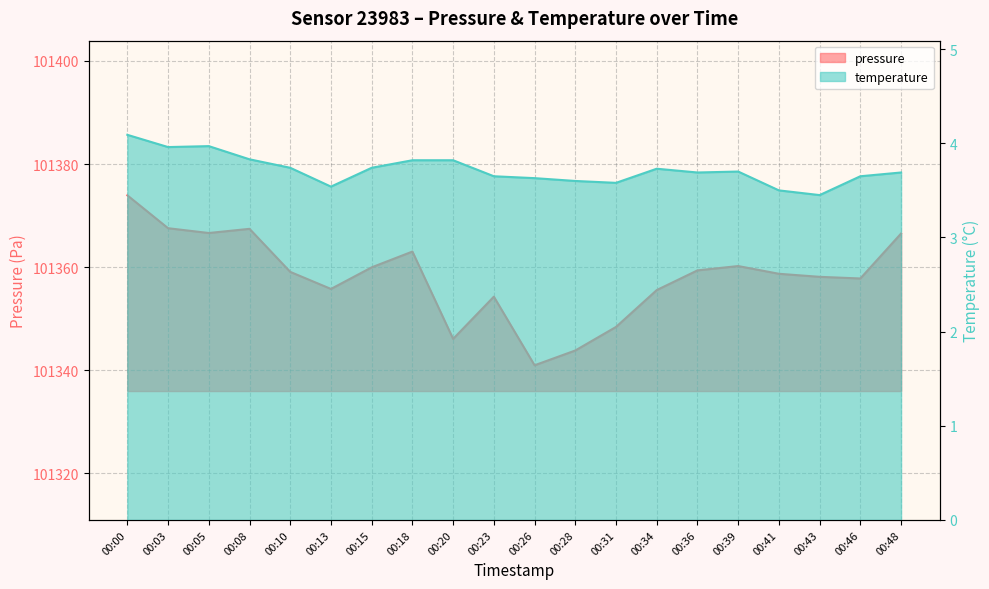

True or false: pressure and temperature cross at least once.

False